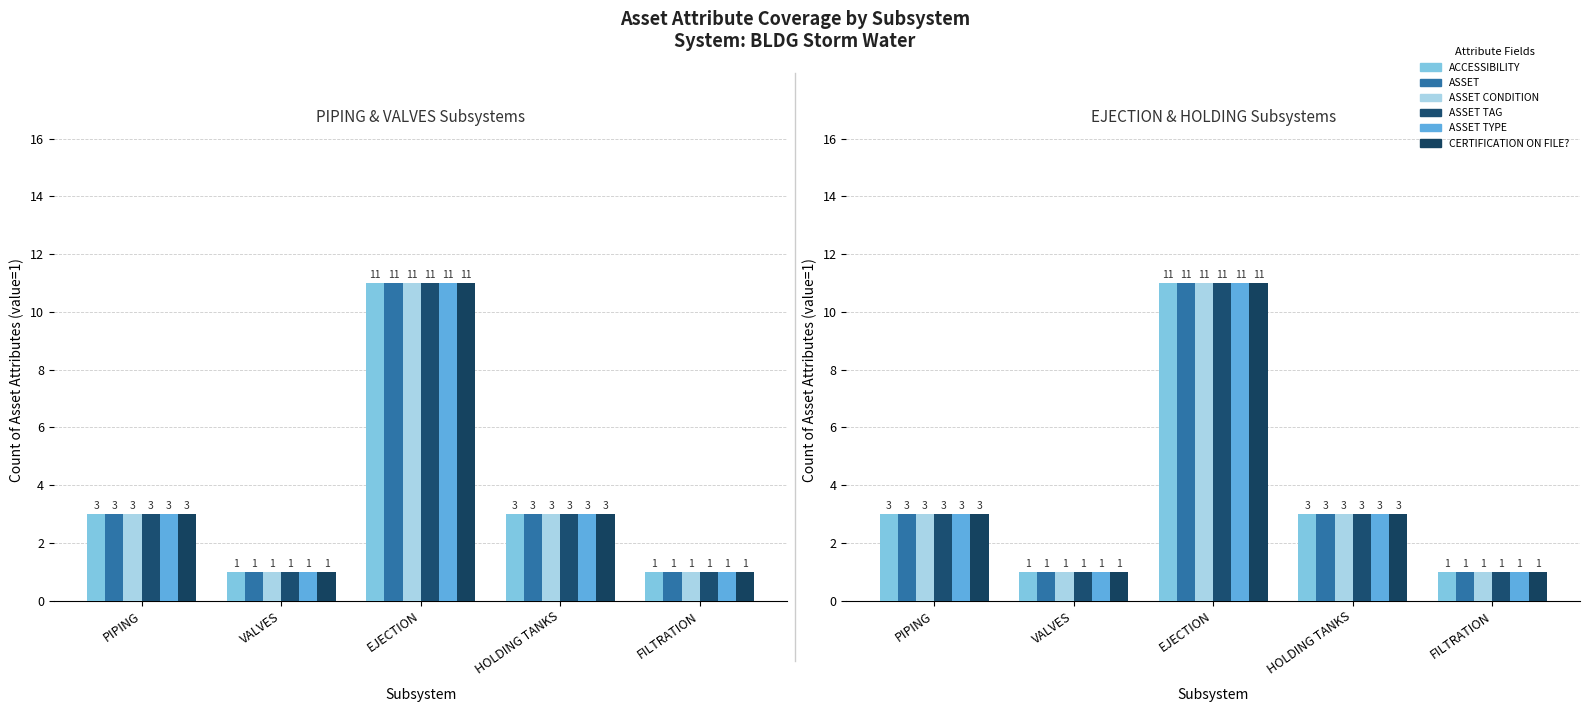

What is the smallest value displayed?

1